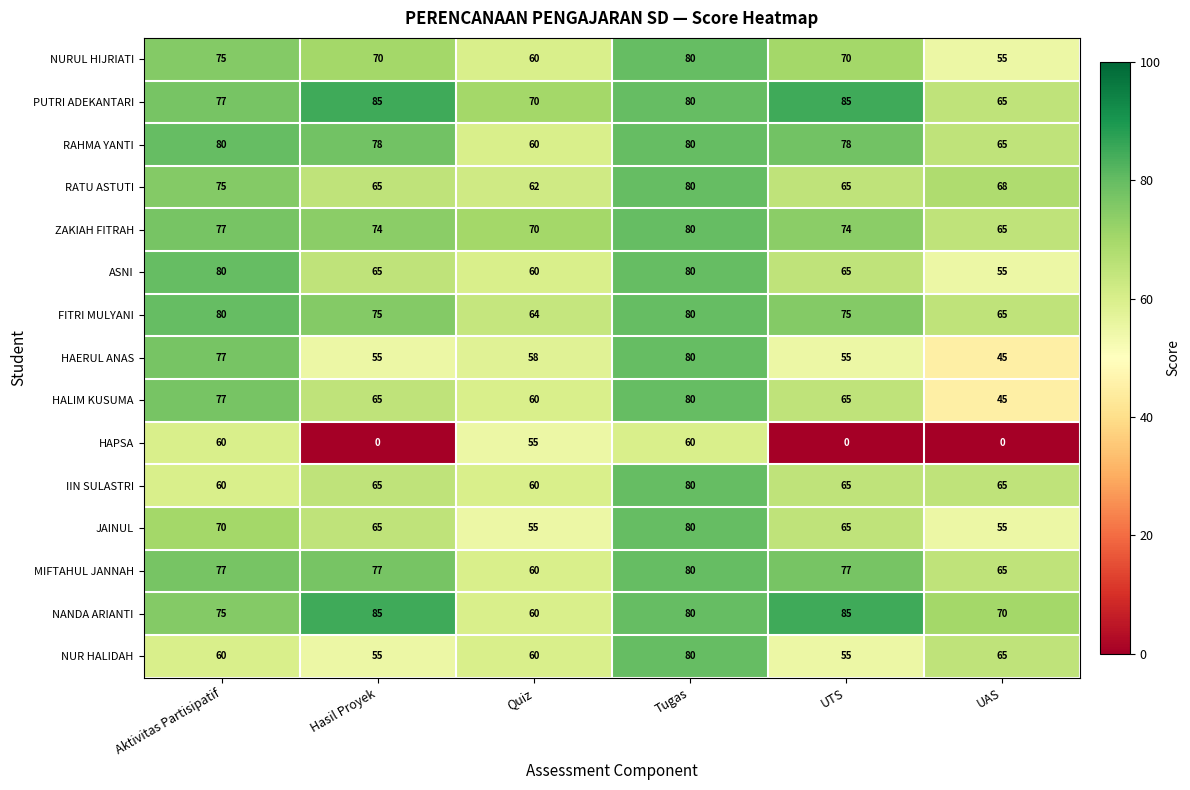

What is the approximate value of NUR HALIDAH at Aktivitas Partisipatif?

60